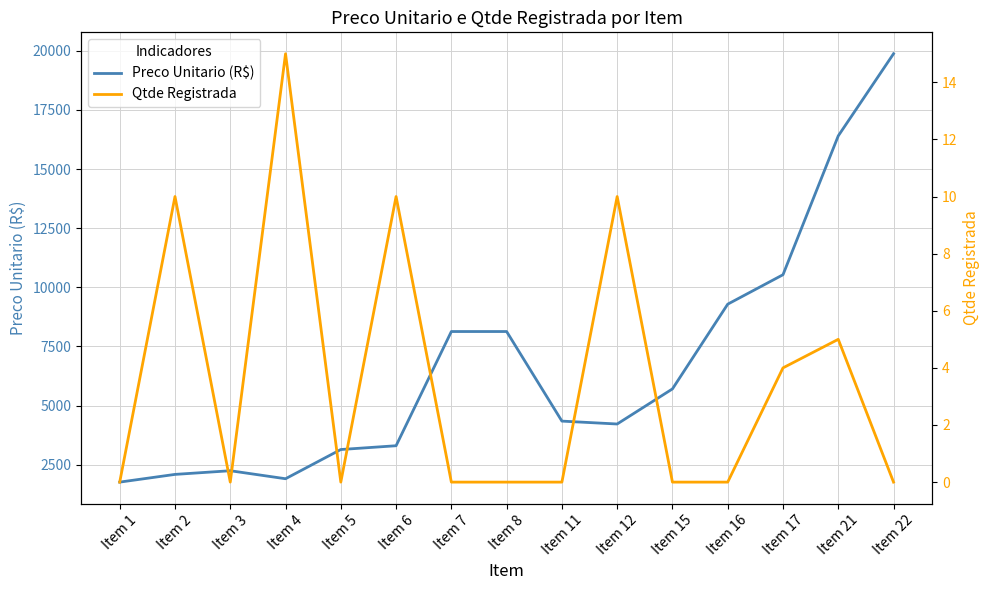

How many values in Qtde Registrada are above zero?

6